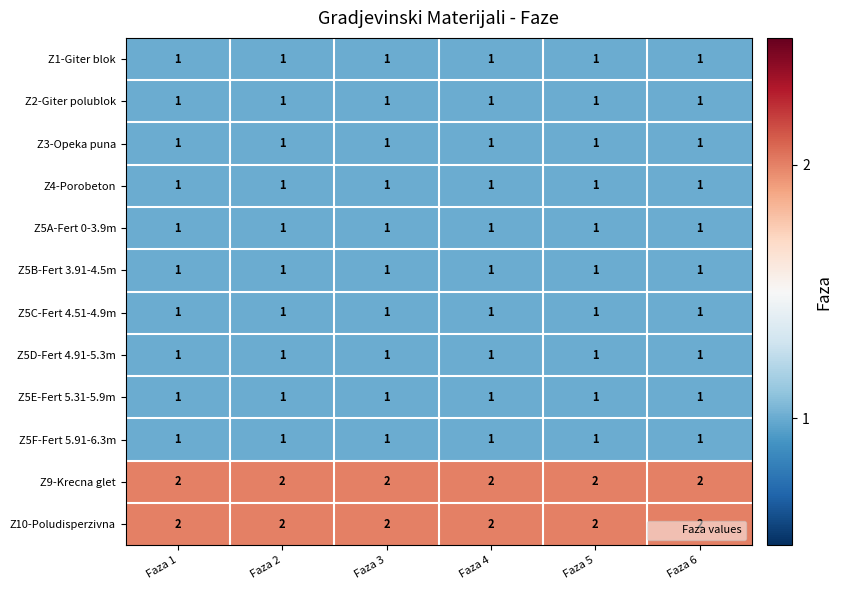

True or false: Z2-Giter polublok has a value of 1 at Faza 2.

True